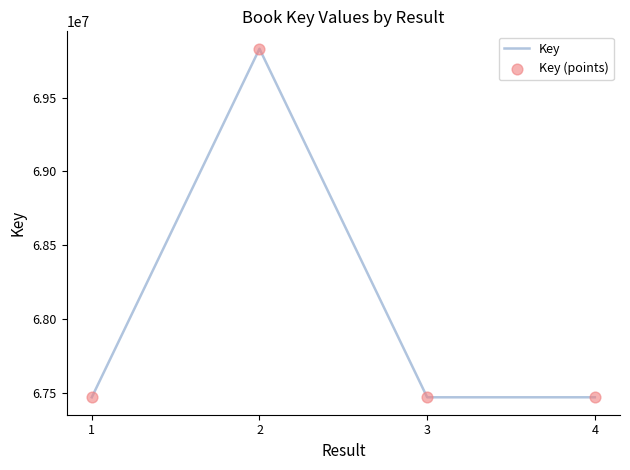

Approximately how many times larger is the value at 4 compared to 2?

1.0